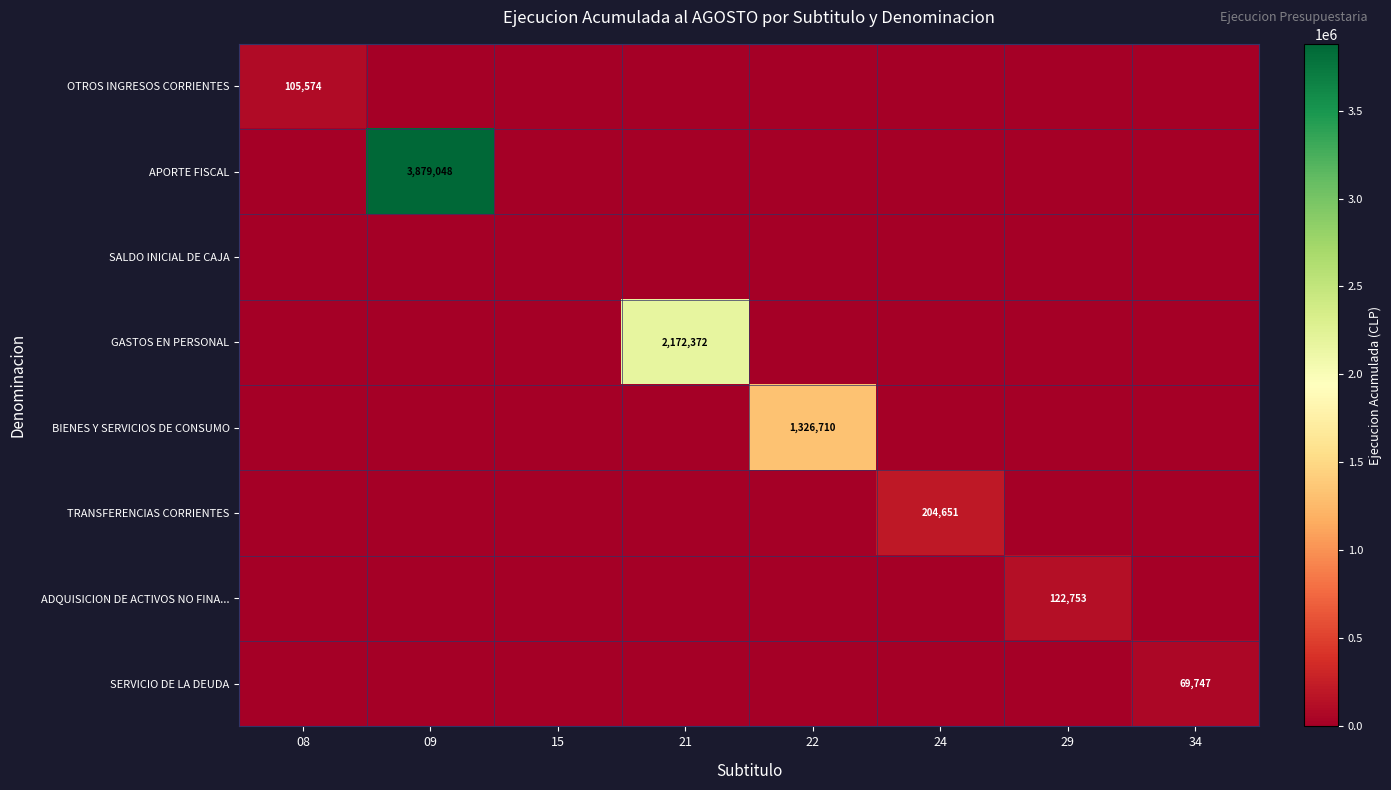

At which label does SERVICIO DE LA DEUDA reach its peak?

34